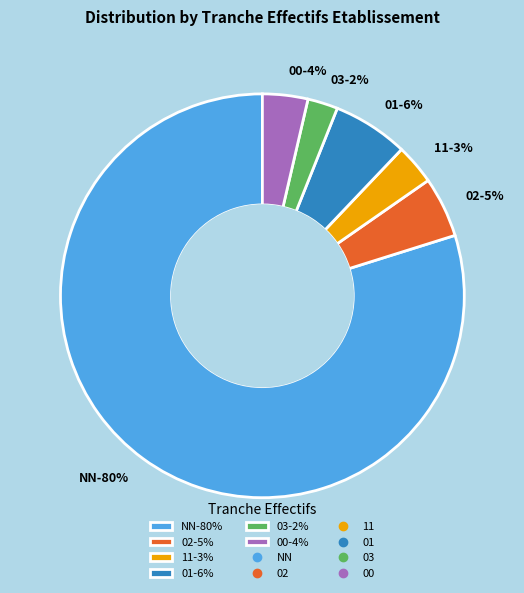

Which category has the smallest portion of the pie?

03